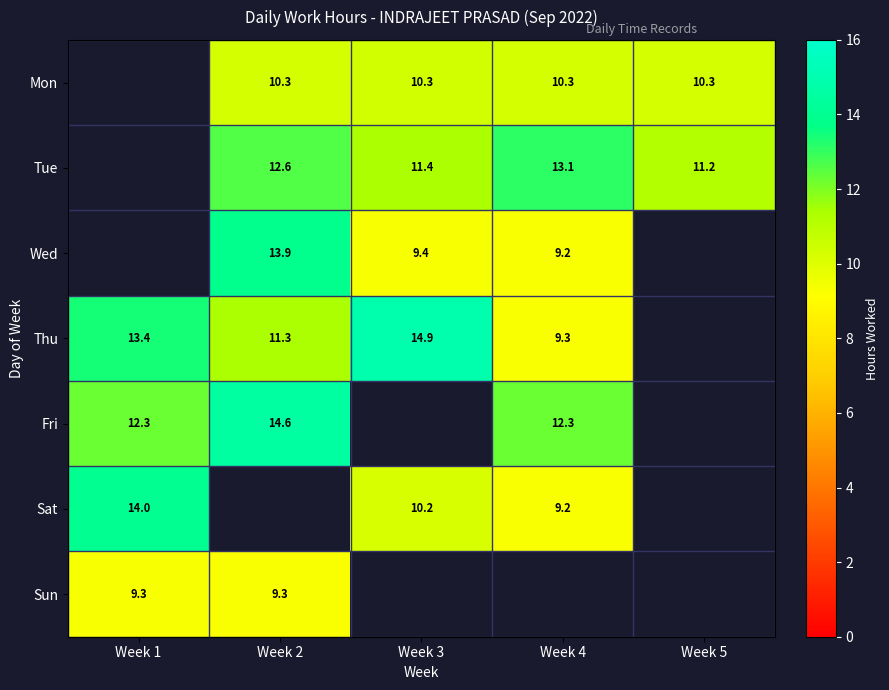

Is the value of Thu at Week 1 greater than the value of Wed at Week 2?

No